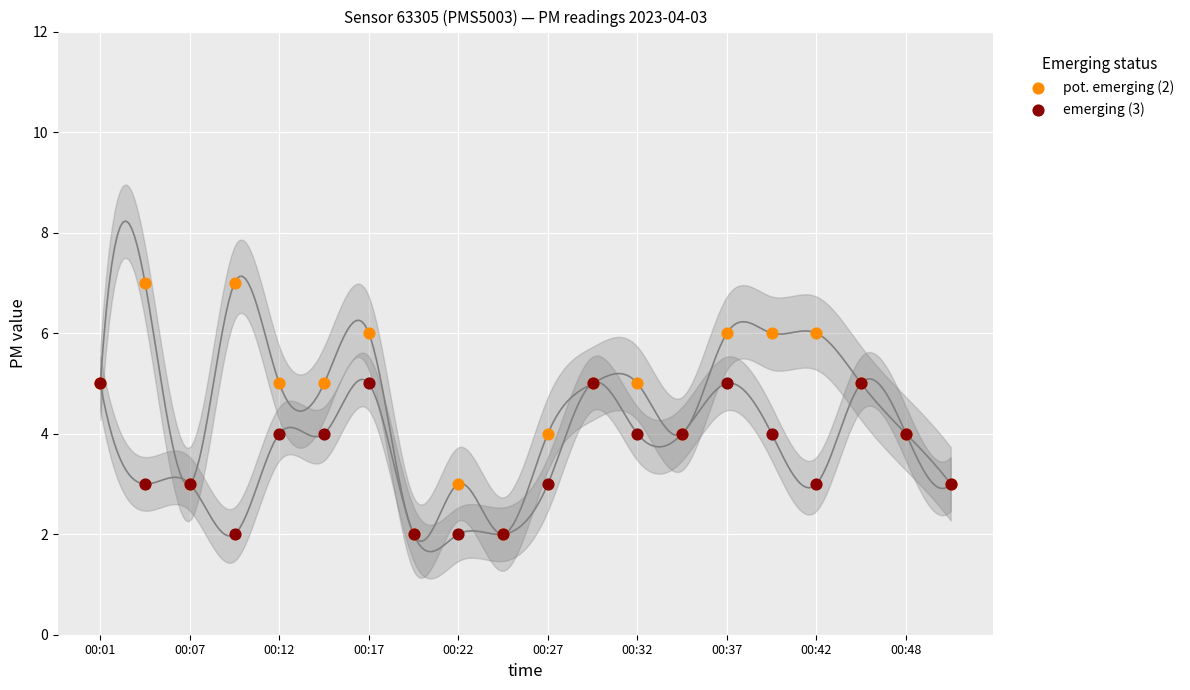

Which series reaches the minimum Y coordinate?

pot. emerging (2)